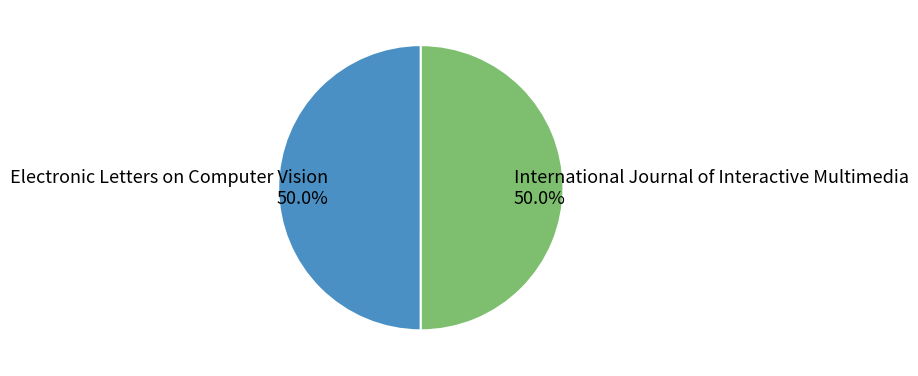

Approximately how many times larger is the value at Electronic Letters on Computer Vision compared to International Journal of Interactive Multimedia?

1.0